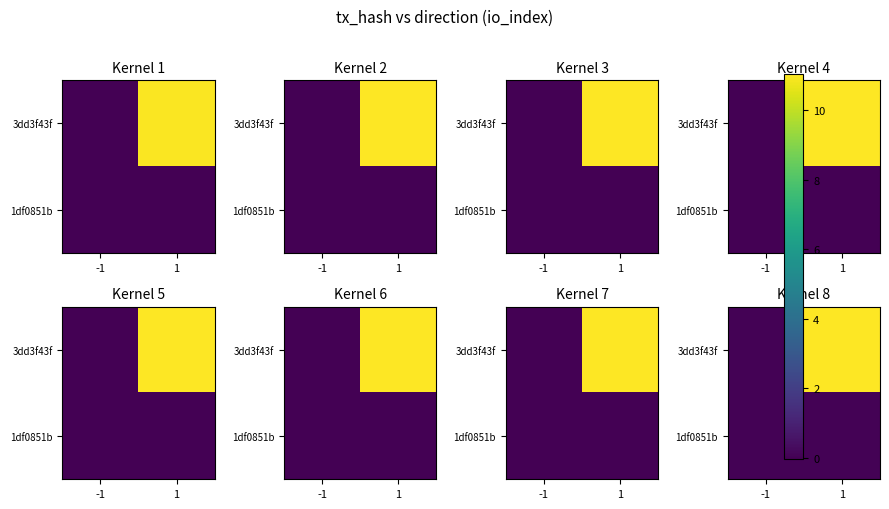

Rank the series at -1 from lowest to highest value.

3dd3f43f, 1df0851b